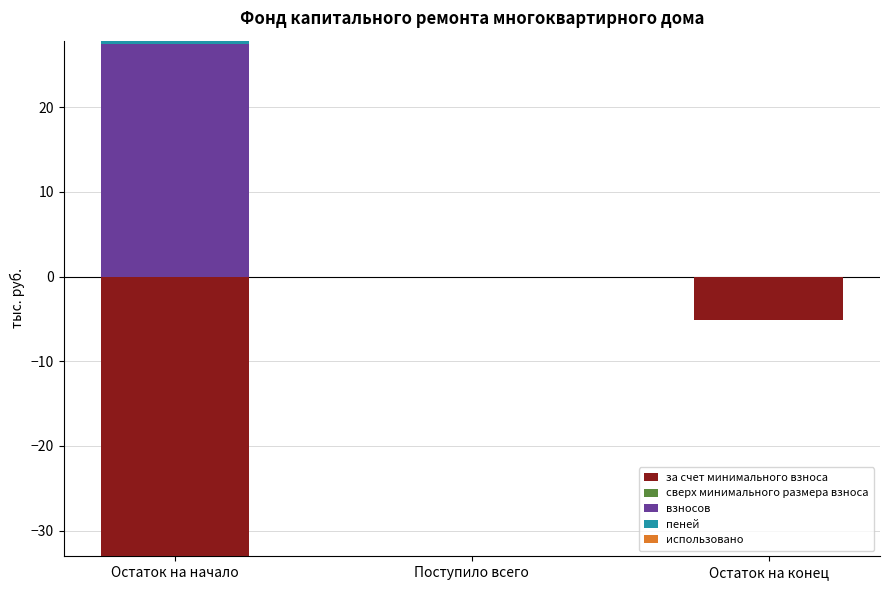

What are all the series names shown in the legend?

за счет минимального взноса, сверх минимального размера взноса, взносов, пеней, использовано